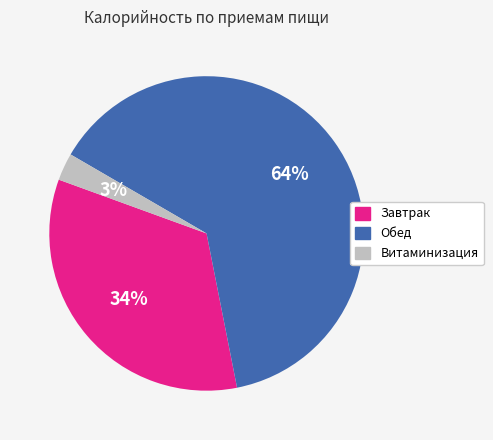

True or false: Завтрак accounts for 41% of the total.

False